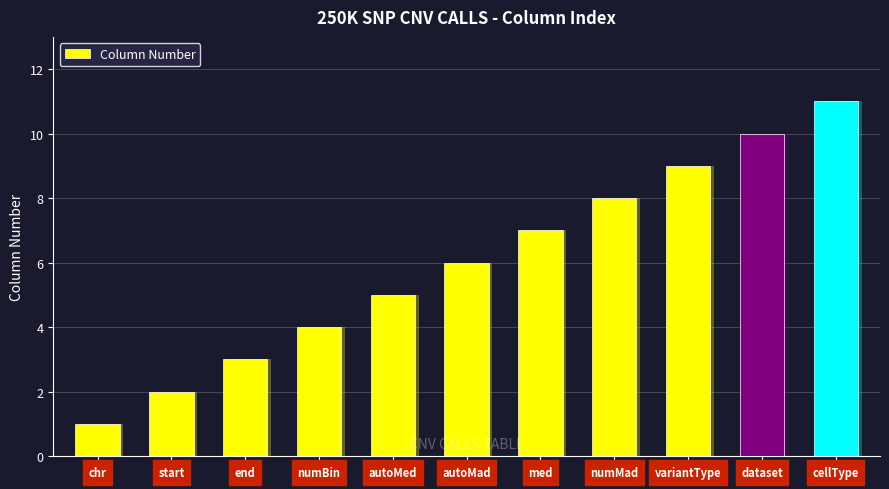

What is the difference between the second highest and minimum values?

9